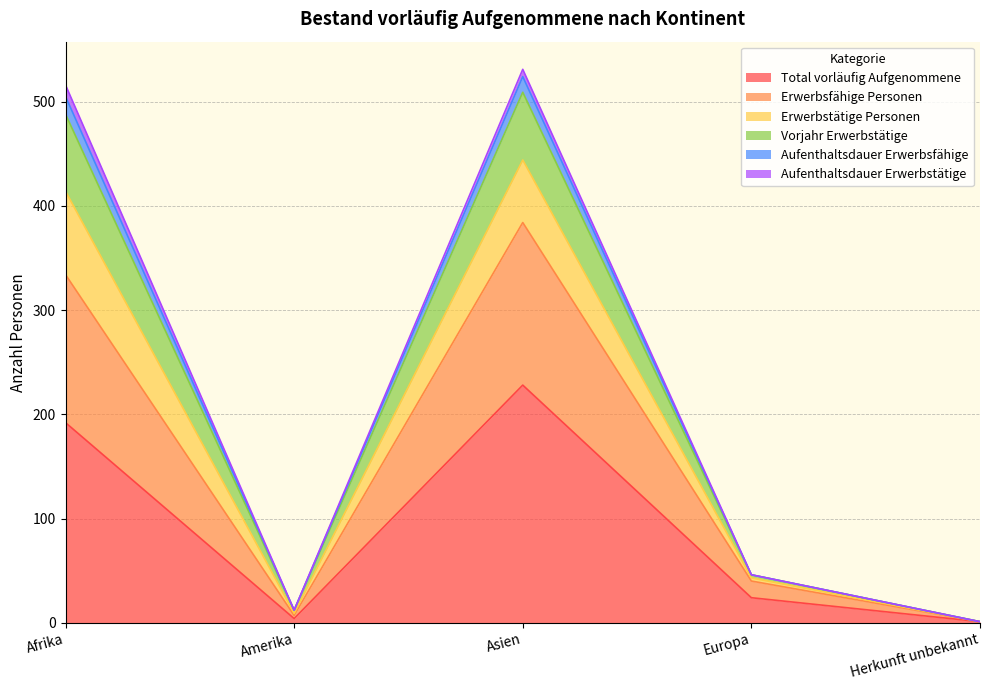

Which label corresponds to the largest value in the chart?

Asien